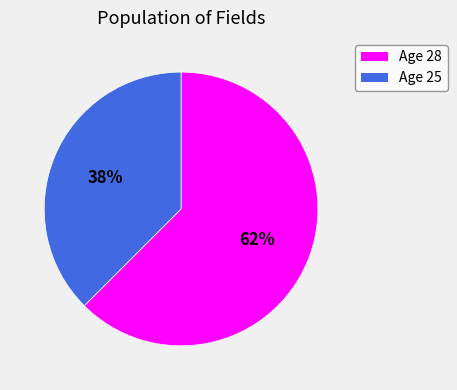

To the nearest percent, what is the average slice percentage?

50%